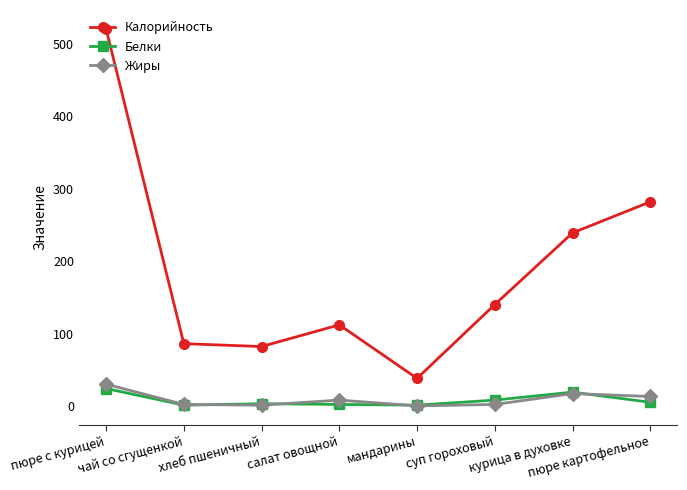

What is the difference between the second highest and second lowest values in the Жиры series?

16